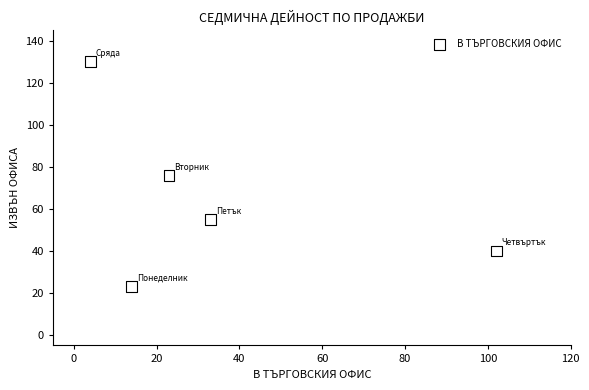

What is the range of Y values (max minus min)?

107